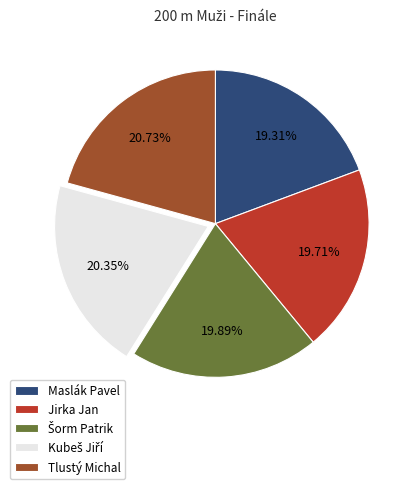

Is Maslák Pavel the majority of the pie?

No